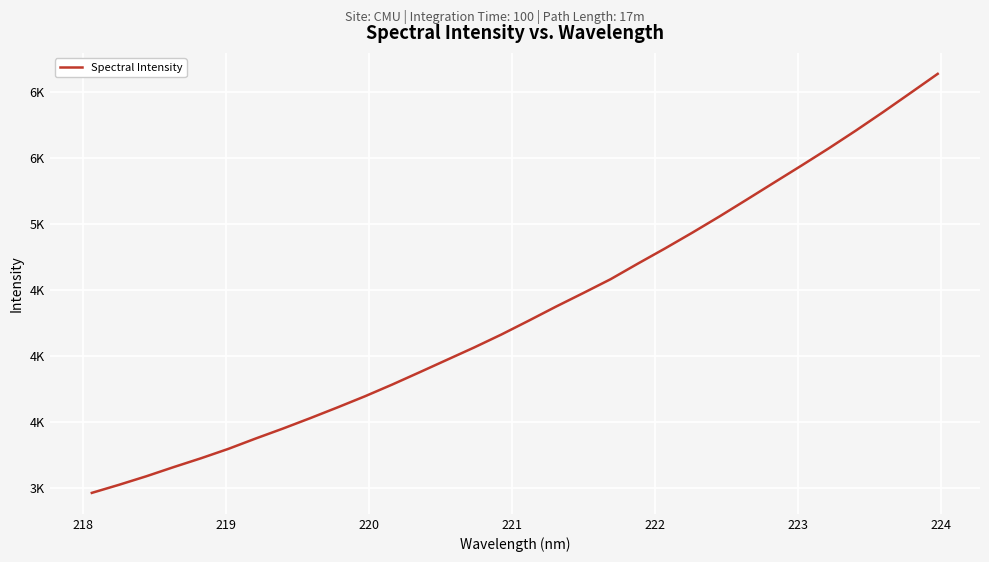

Is this an area chart (filled region under the line)?

No